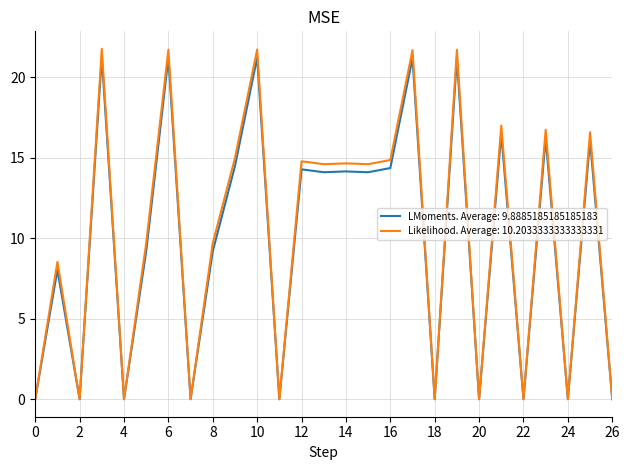

What is the greatest value displayed?

21.8